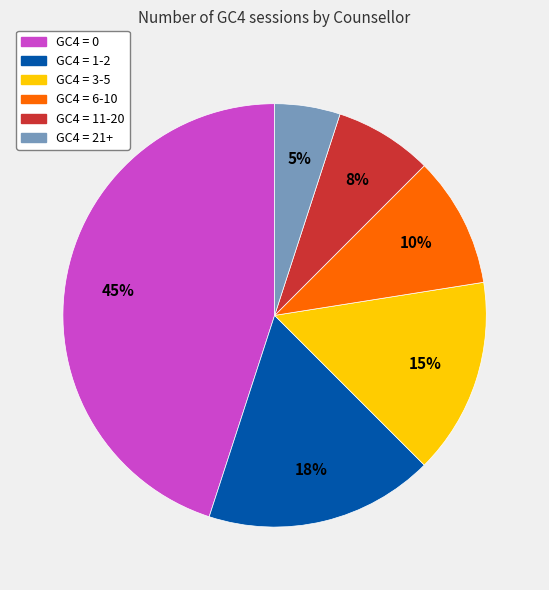

Is there any slice that represents more than half of the pie?

No